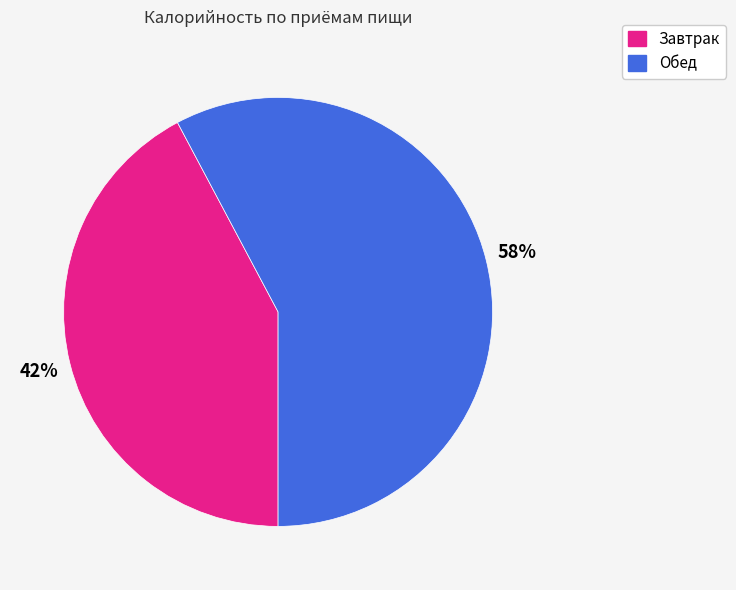

The Обед slice represents 58% of the pie. True or false?

True